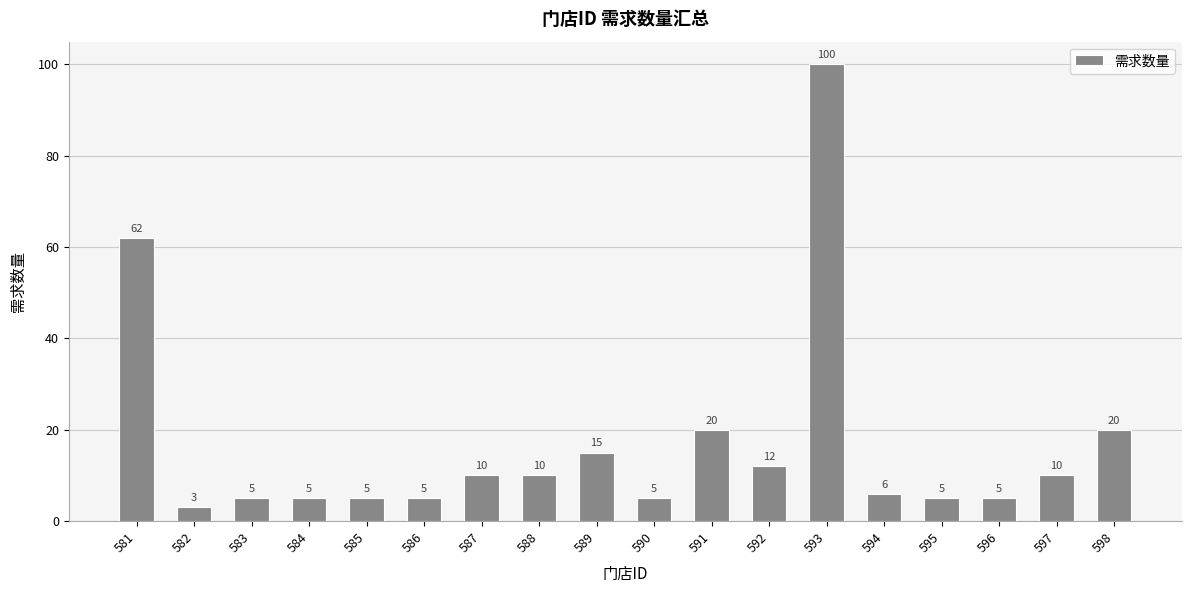

How many values are below 10?

9